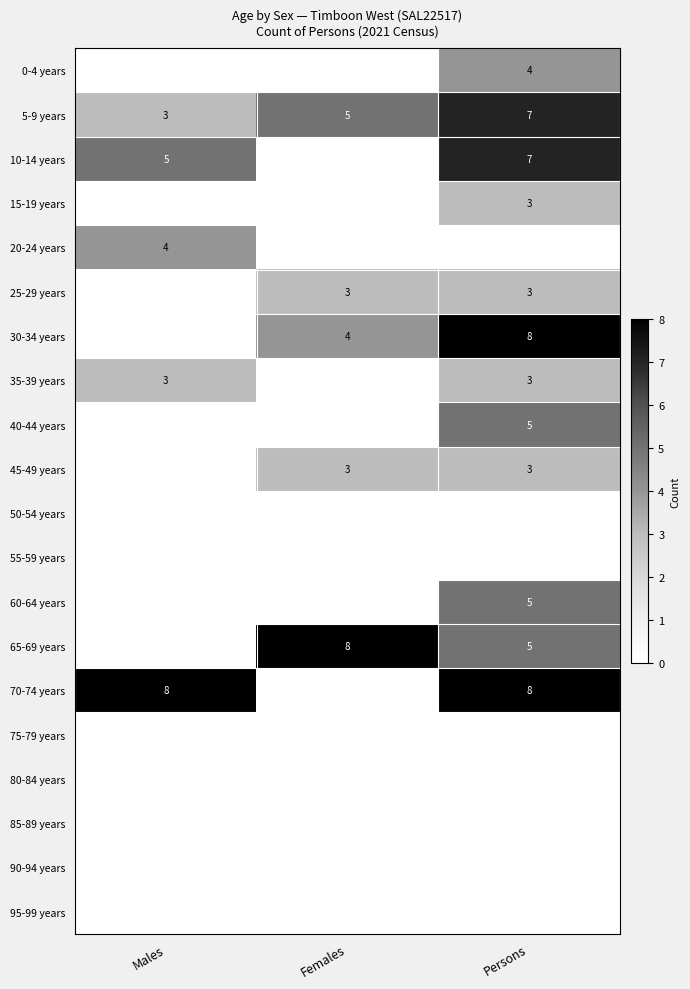

Is it true that 5-9 years equals 7 at Persons?

True